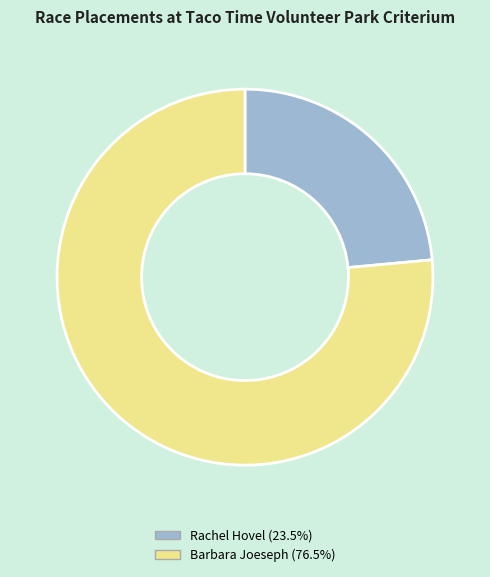

Rank the categories by value from lowest to highest.

Rachel Hovel, Barbara Joeseph